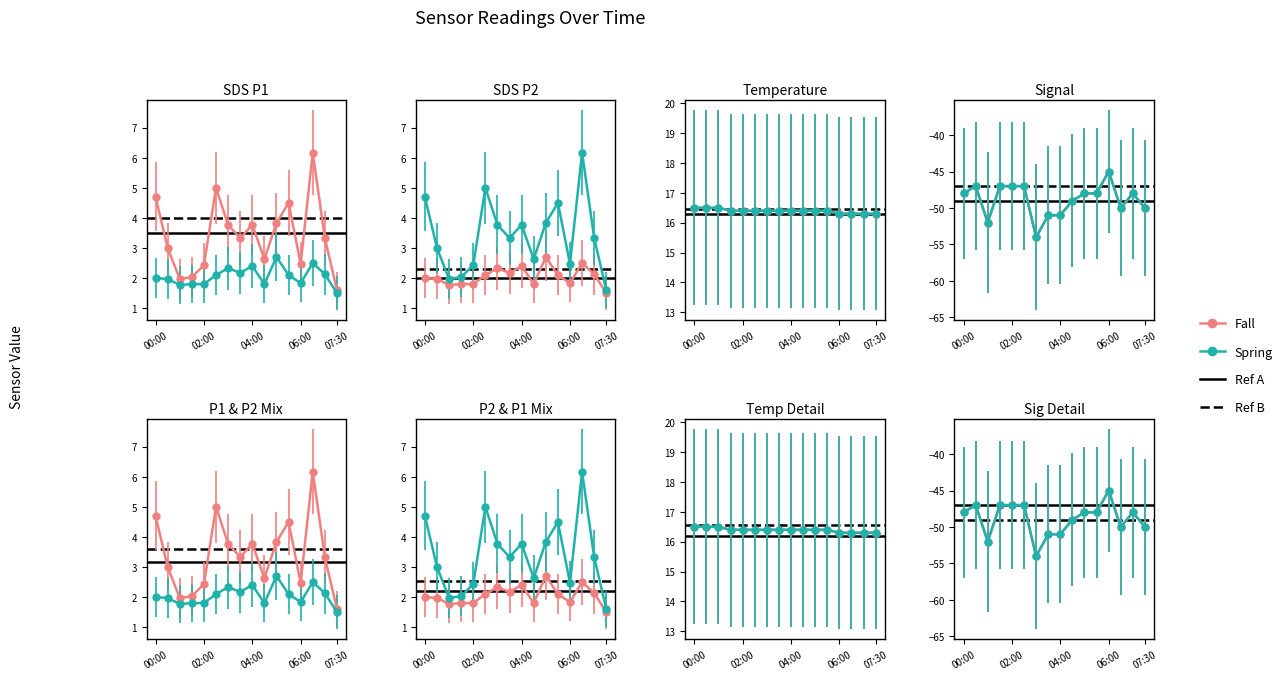

What is the label of the 7th point from the right?

04:30